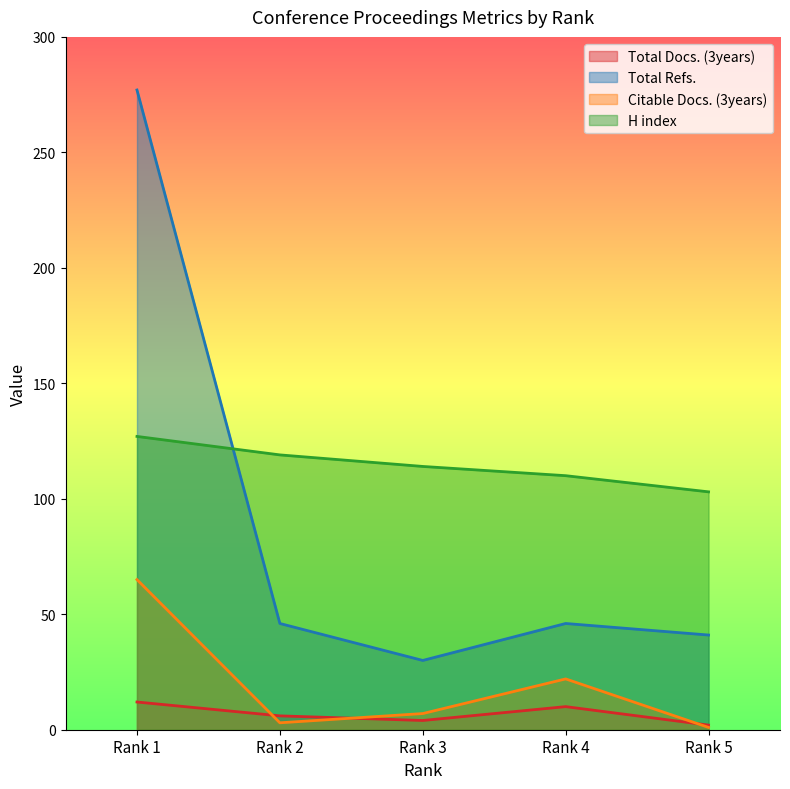

Rank the categories by H index value from highest to lowest.

Rank 1, Rank 2, Rank 3, Rank 4, Rank 5